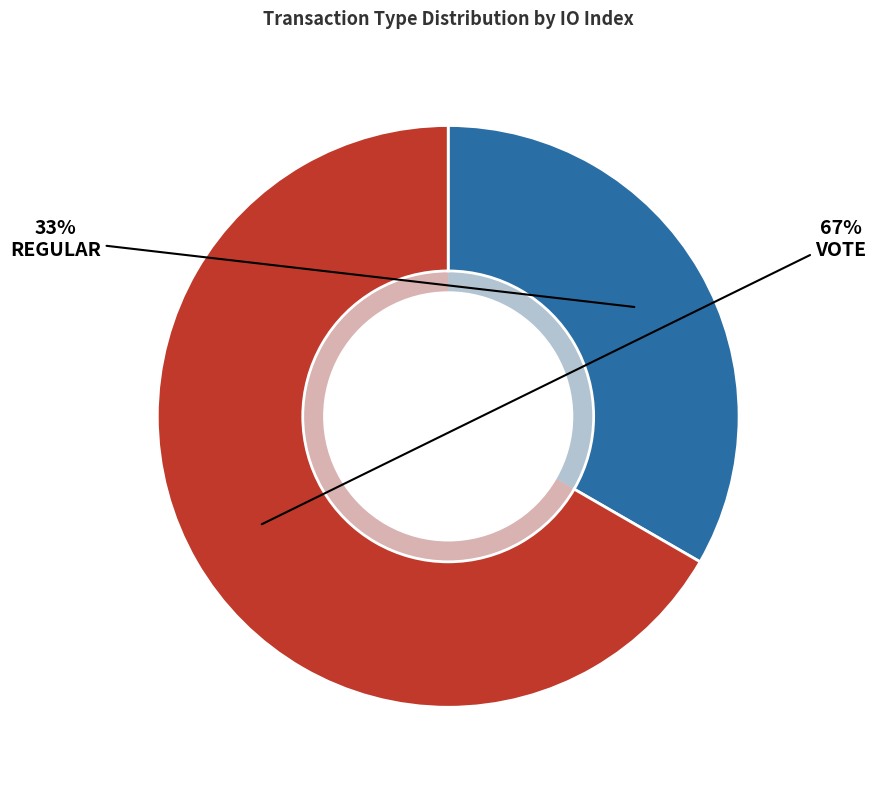

Count the number of slices in the pie.

2